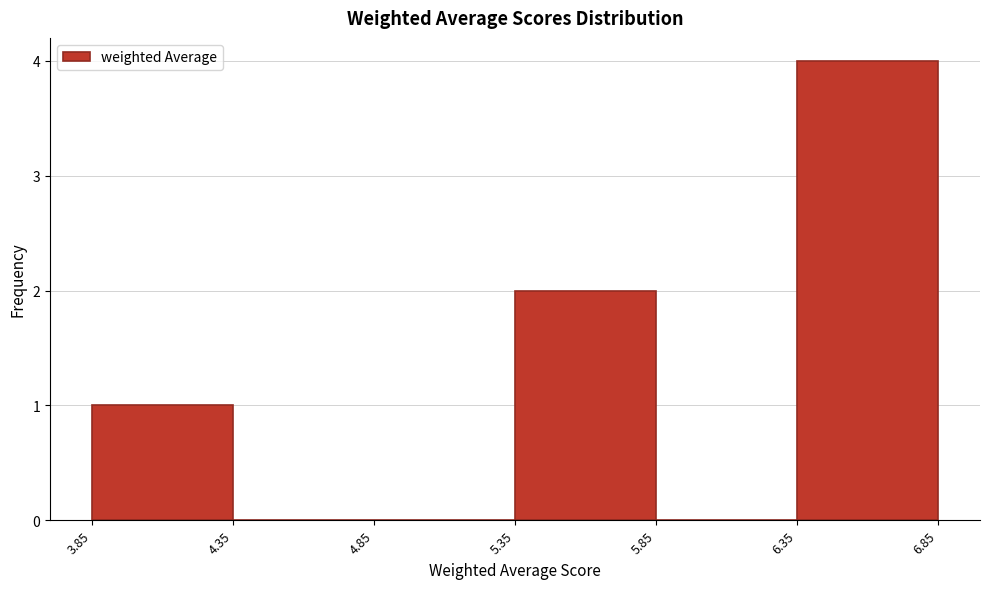

How tall is the bar that spans 3.85 to 4.35 on the x-axis? The values are not printed on the chart, so give them approximately, as read against the axis.

1